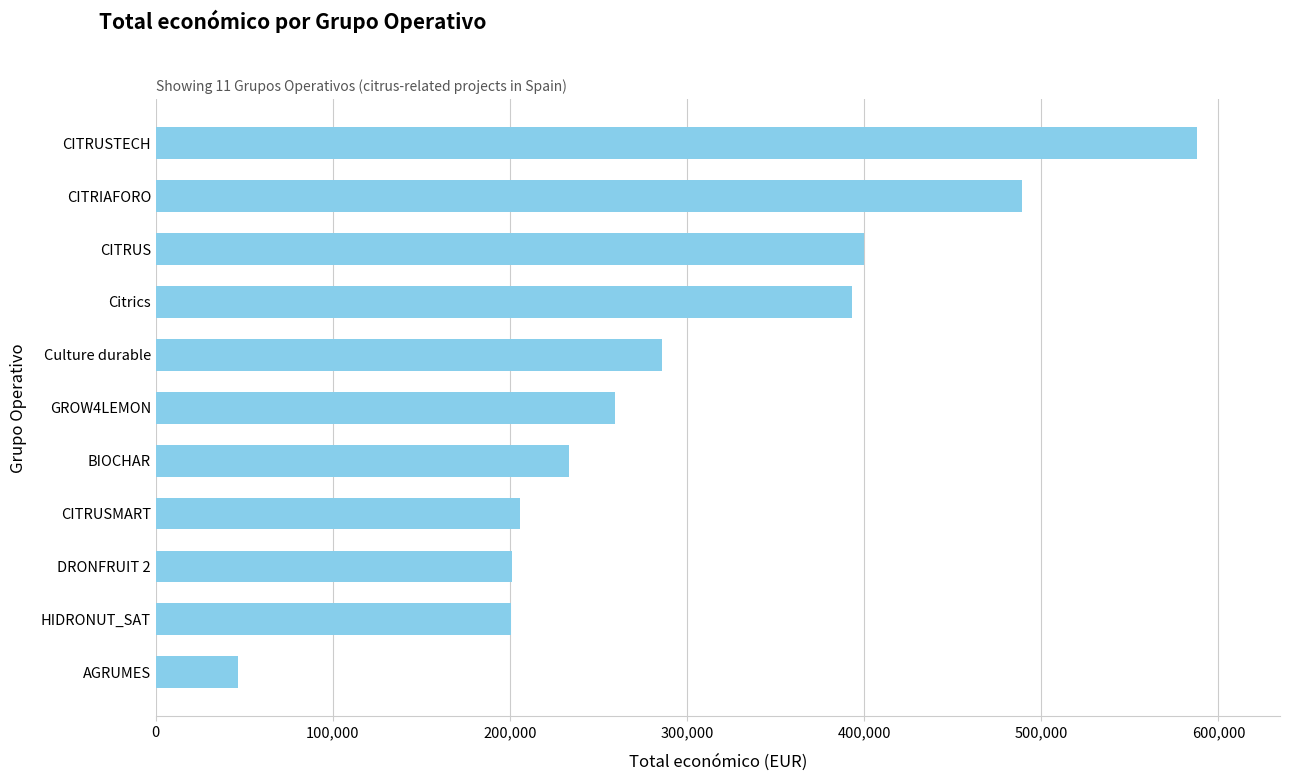

Where is the data nearest to the value 317017?

Culture durable